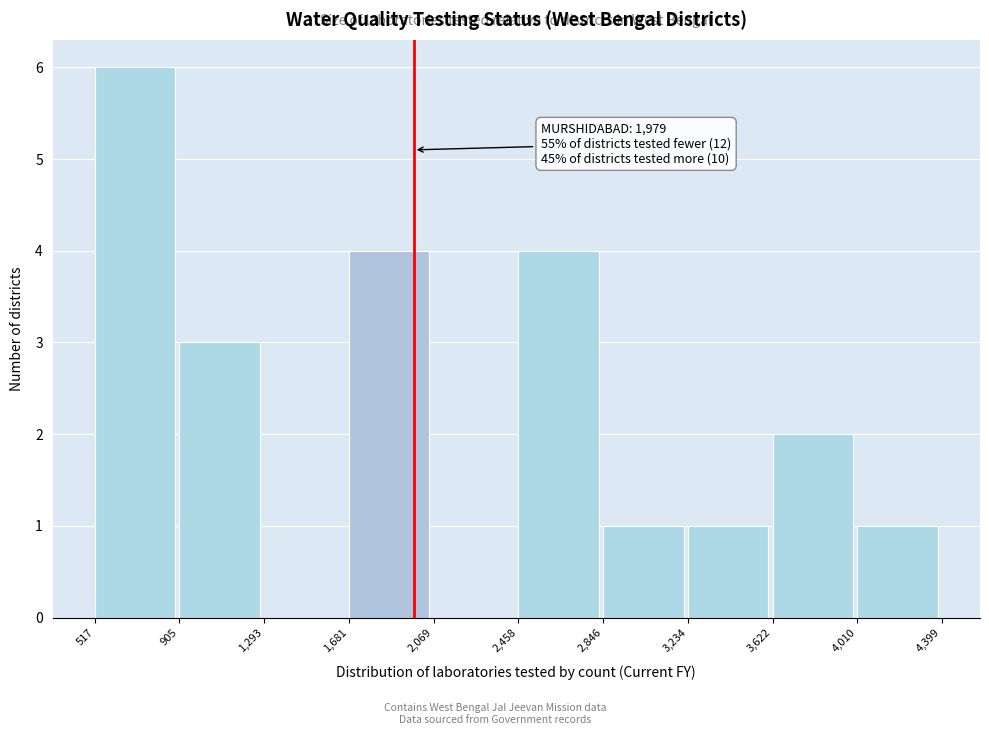

Over which range of the x-axis is the bar tallest?

517 to 905